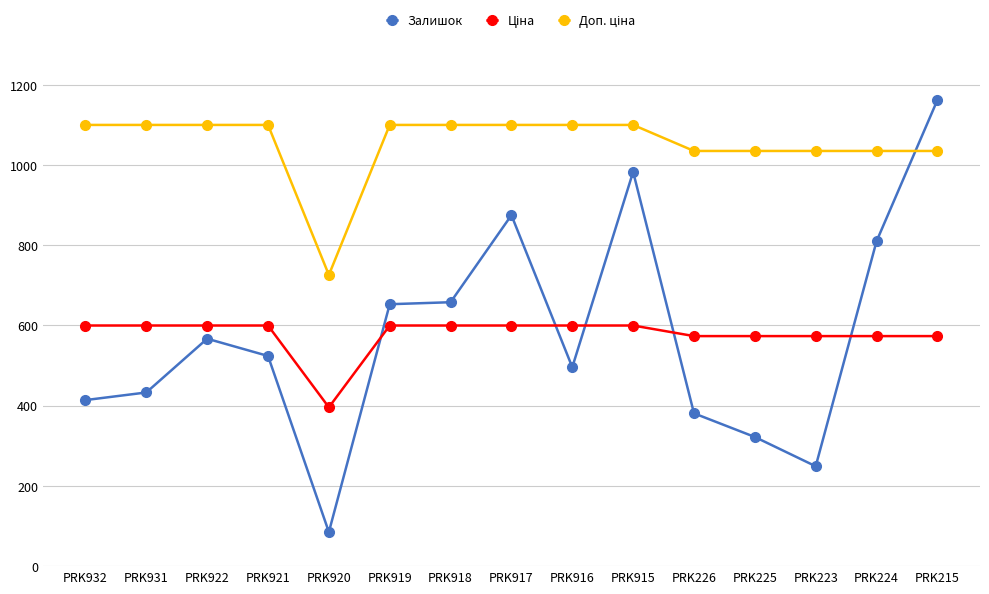

What is the lowest value of the Залишок series?

85.0